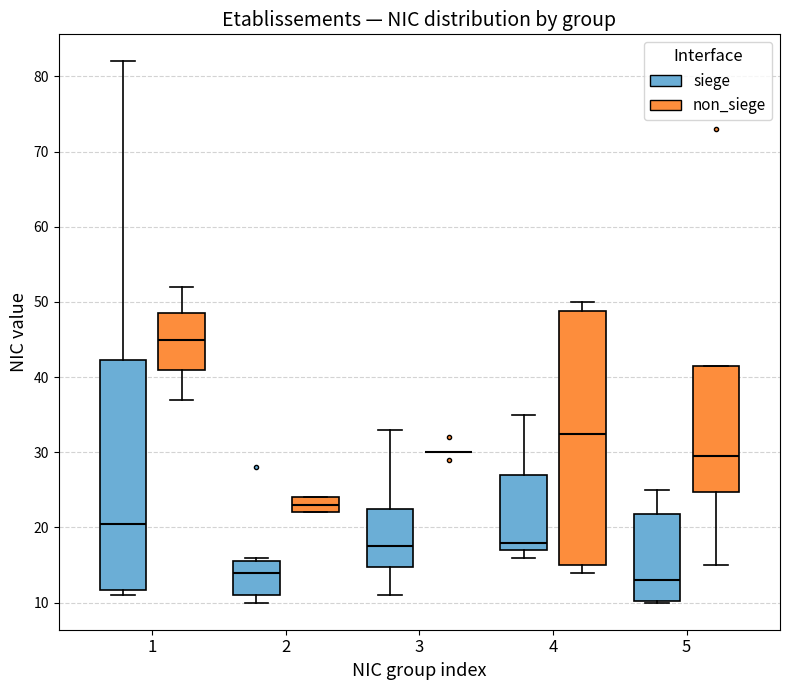

Where is the lower edge of the box for 2 (non_siege) on the y-axis? The values are not printed on the chart, so give them approximately, as read against the axis.

22